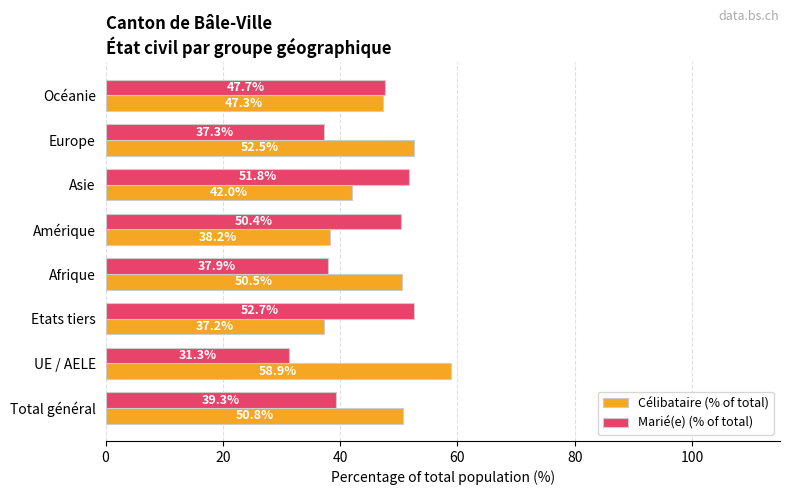

Rank the series at Total général from lowest to highest value.

Marié(e) (% of total), Célibataire (% of total)